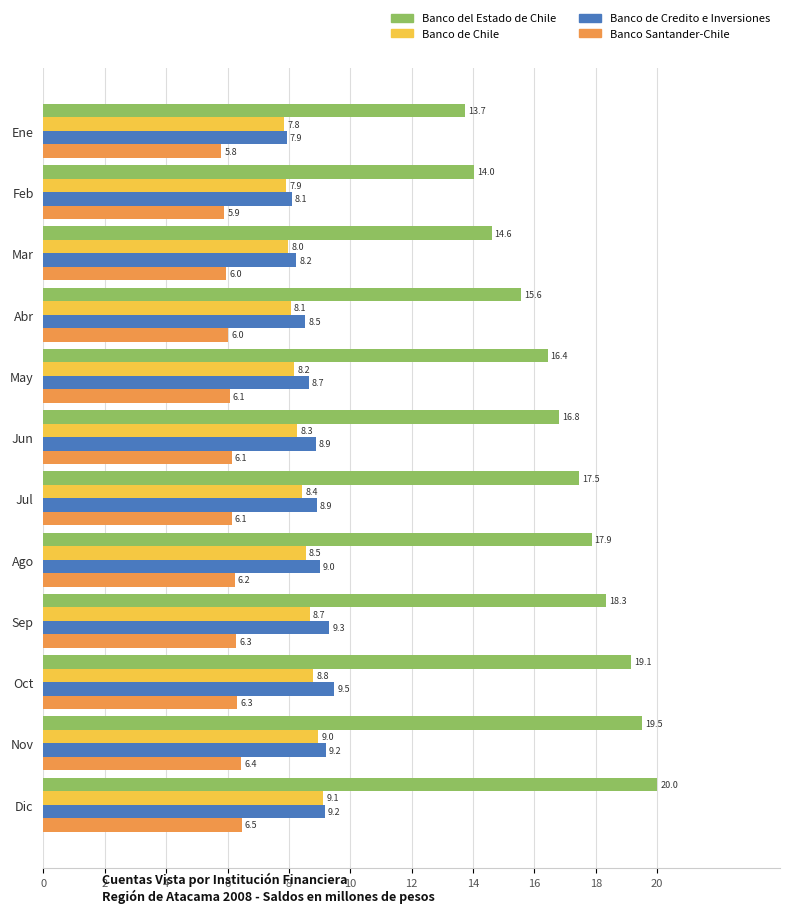

The Banco de Credito e Inversiones series shows 7.9 at Ene. True or false?

True